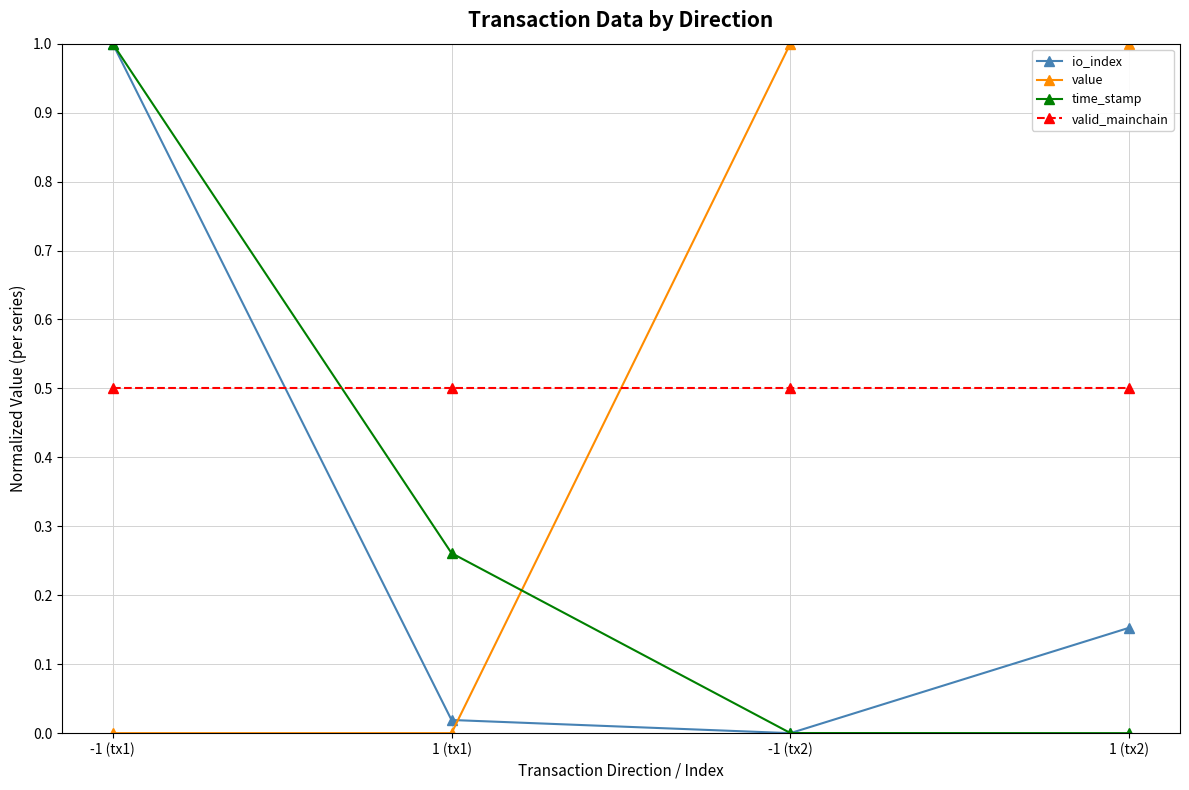

Which series ends up on top after the final intersection of time_stamp and io_index?

io_index